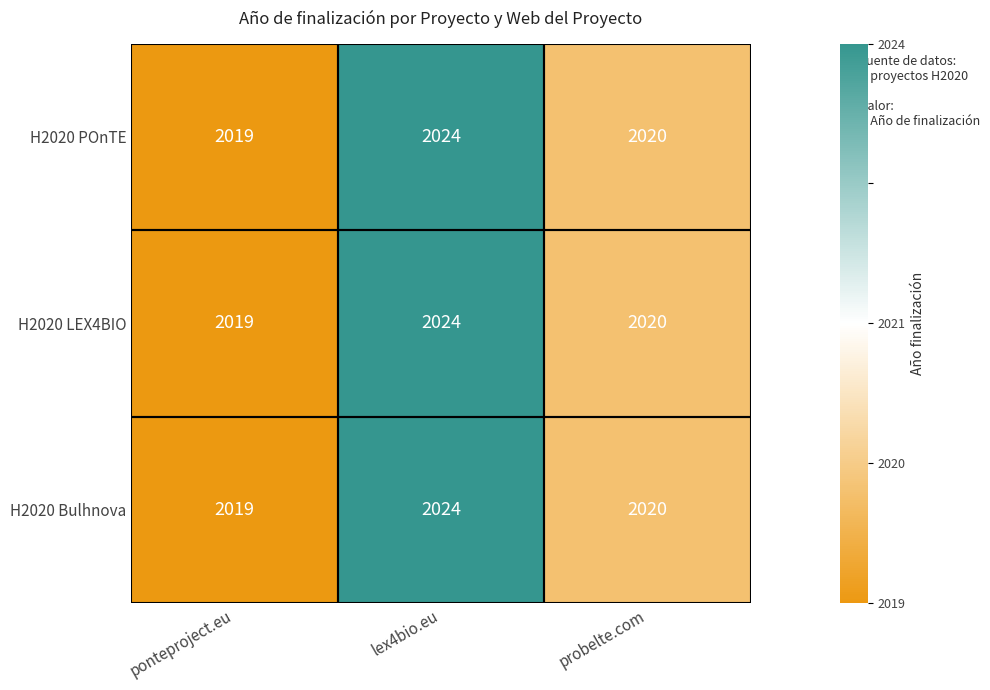

Which label corresponds to the smallest value in the chart?

ponteproject.eu